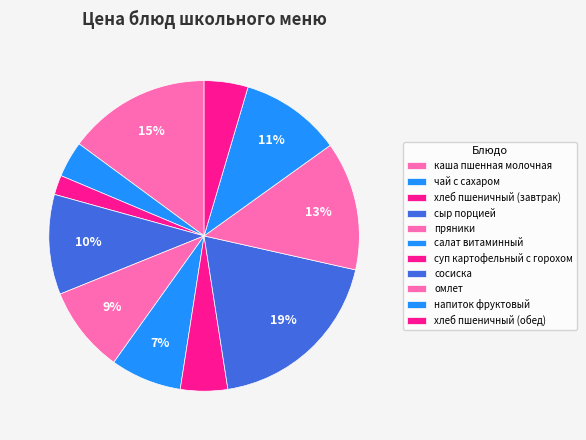

True or false: чай с сахаром accounts for 1% of the total.

False